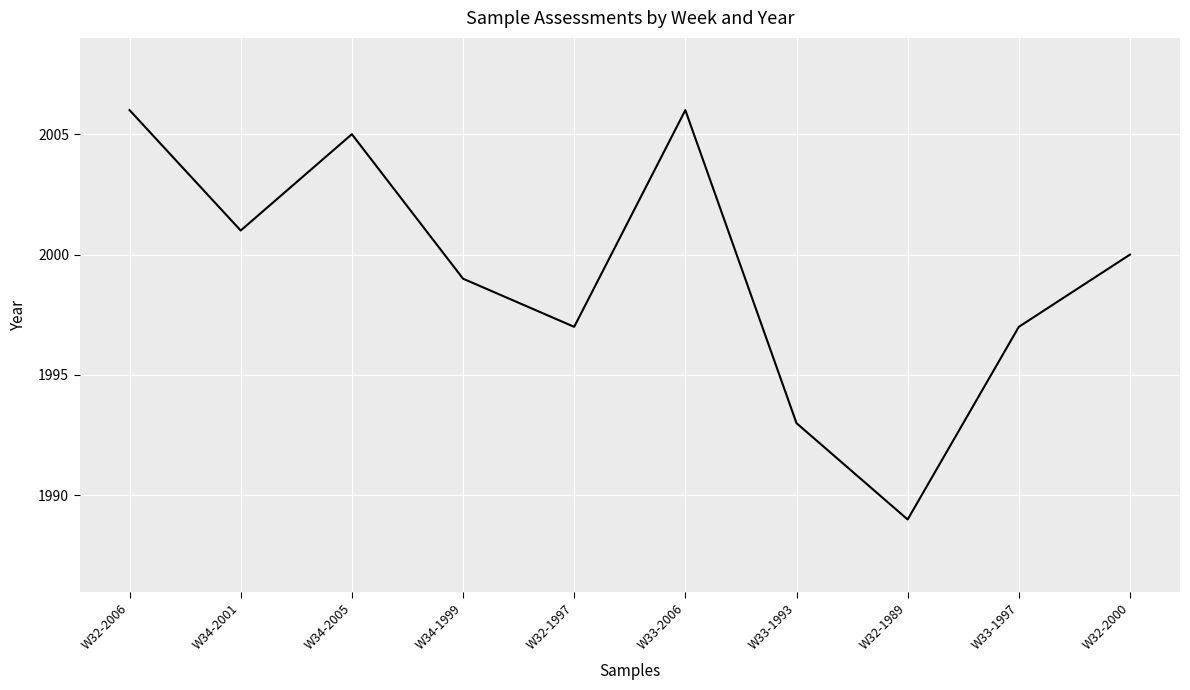

What is the change in value from W33-2006 to W33-1997?

-9